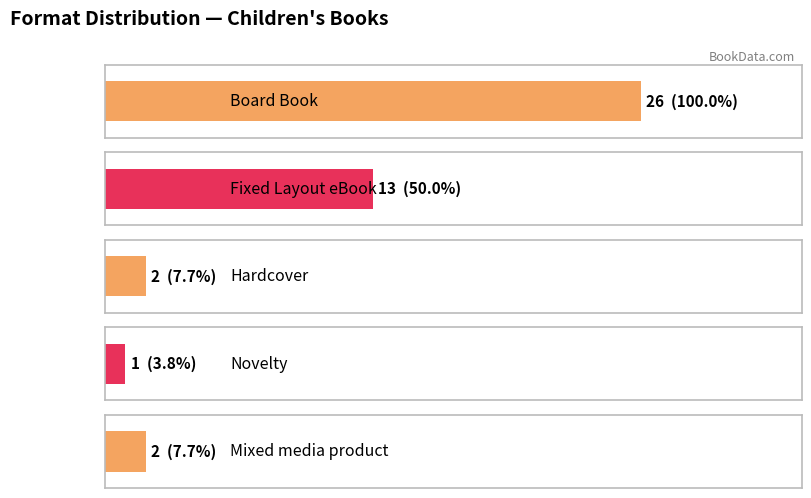

What is the value of the 1st bar from the left?

26